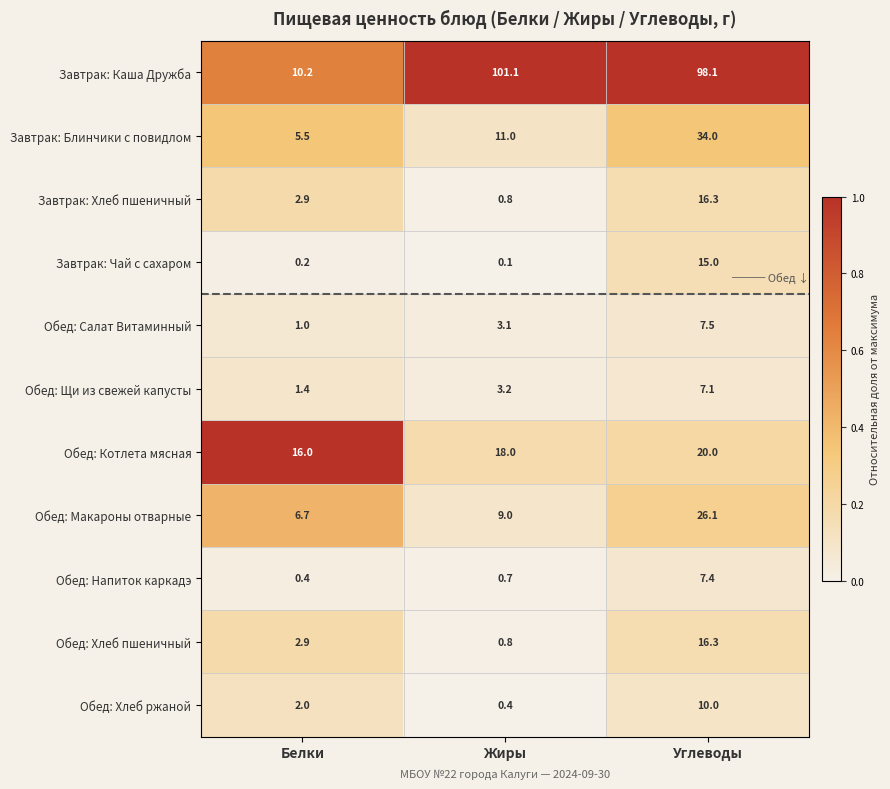

True or false: Завтрак: Каша Дружба has a value of 163.8 at Жиры.

False